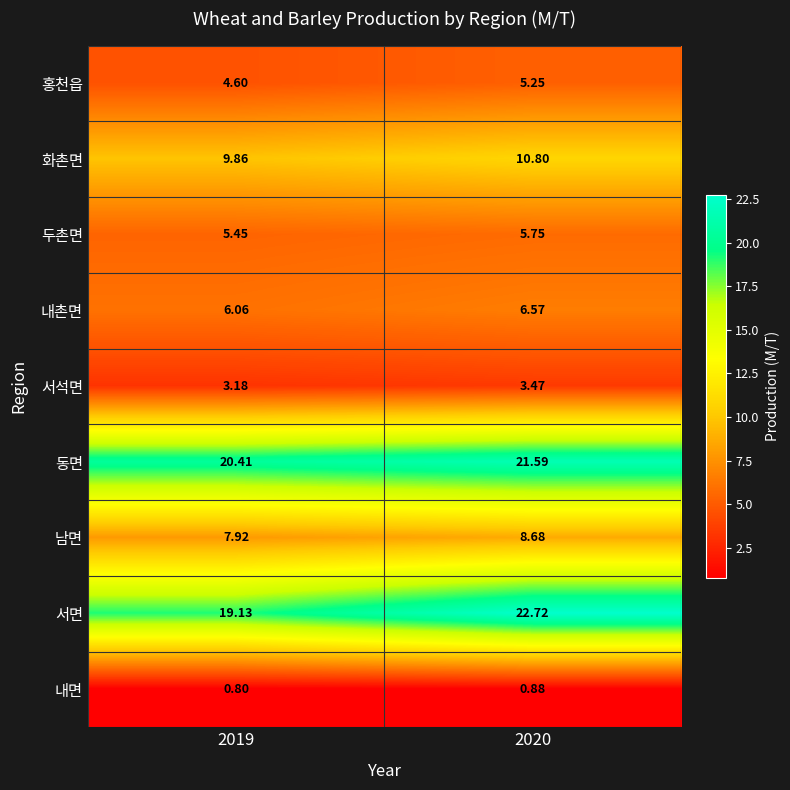

Is the value of 내촌면 at 2019 greater than the value of 홍천읍 at 2019?

Yes